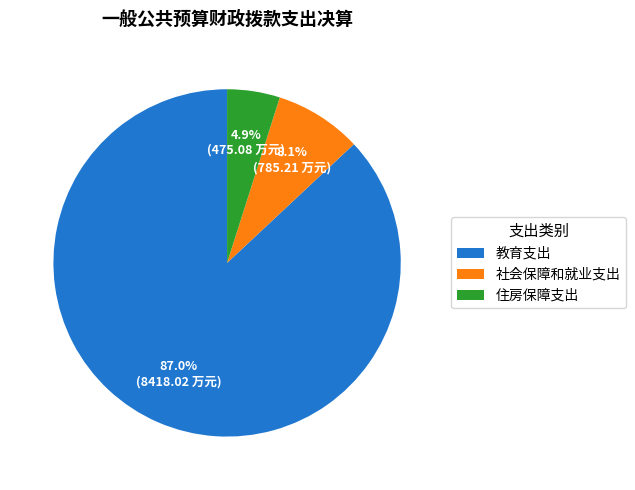

To the nearest percent, what is the combined percentage of 住房保障支出 and 教育支出?

92%